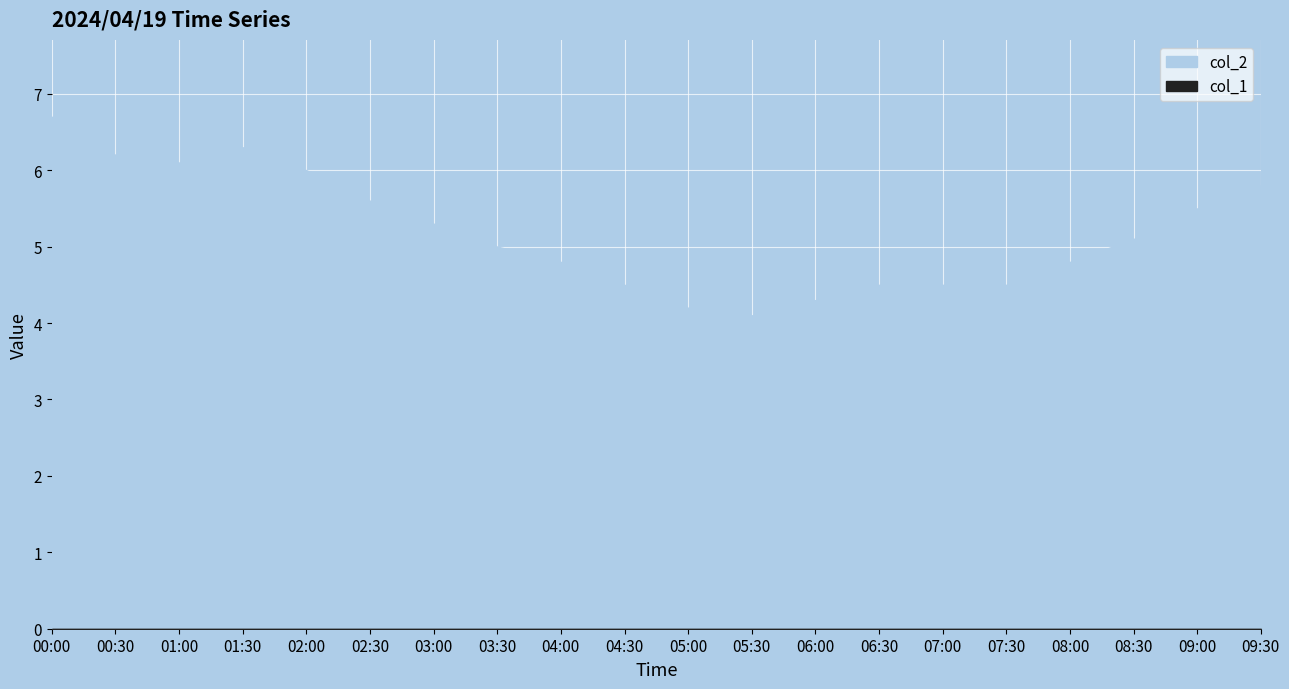

True or false: col_1 and col_2 intersect in this chart.

False